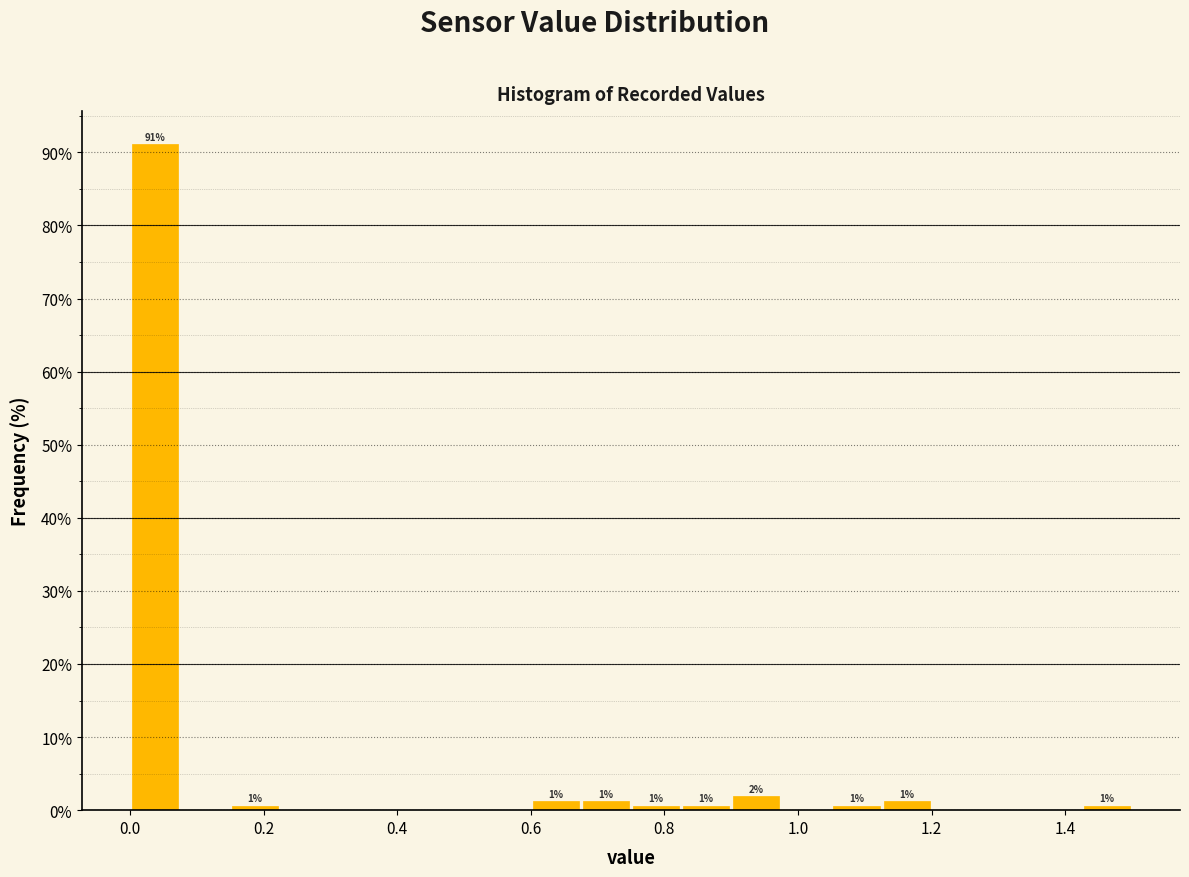

Around what value on the x-axis is the tallest bar? Give the approximate position of its centre, as read against the axis.

0.04